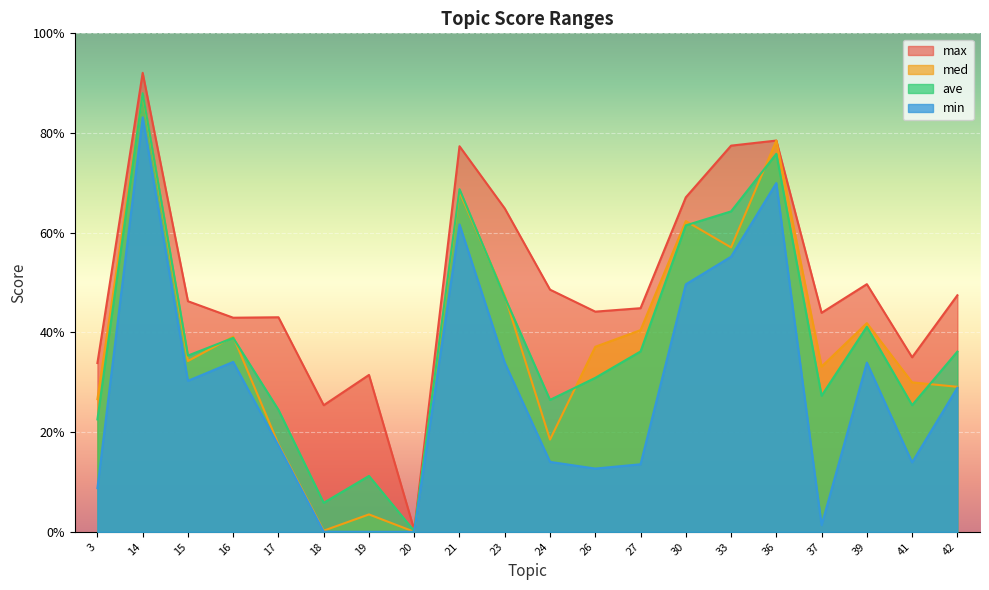

True or false: min and med intersect in this chart.

False